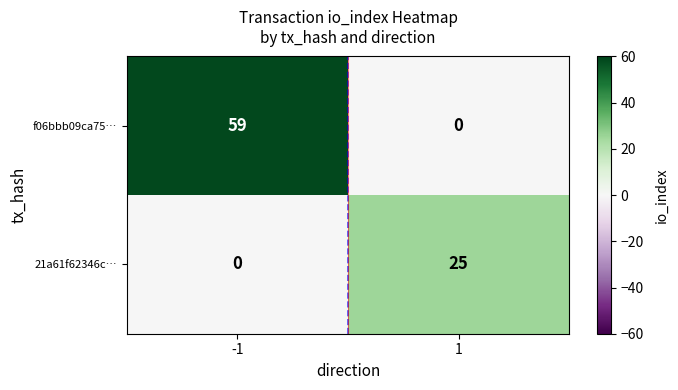

Reading left to right, what are all the values shown in this chart?

f06bbb09ca75…: 59	0
21a61f62346c…: 0	25